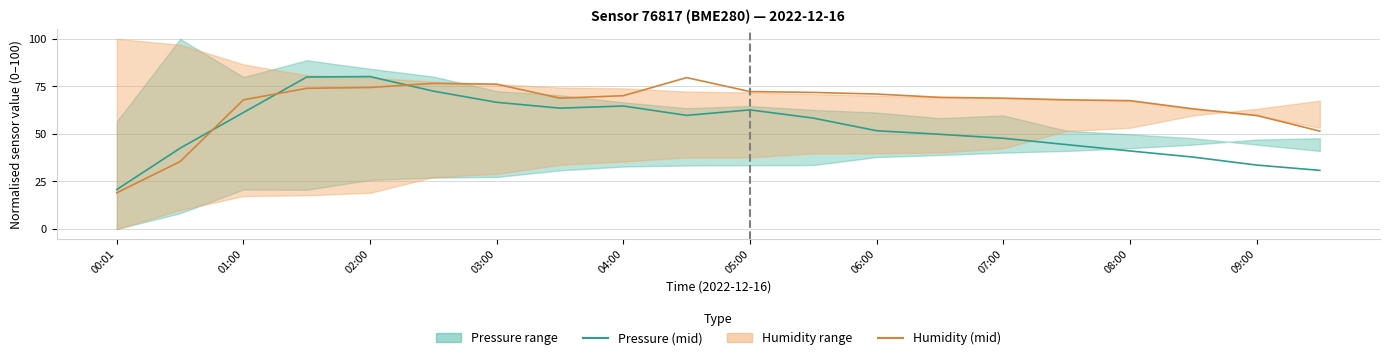

Is it true that Pressure (mid) equals 37.8 at 17?

True